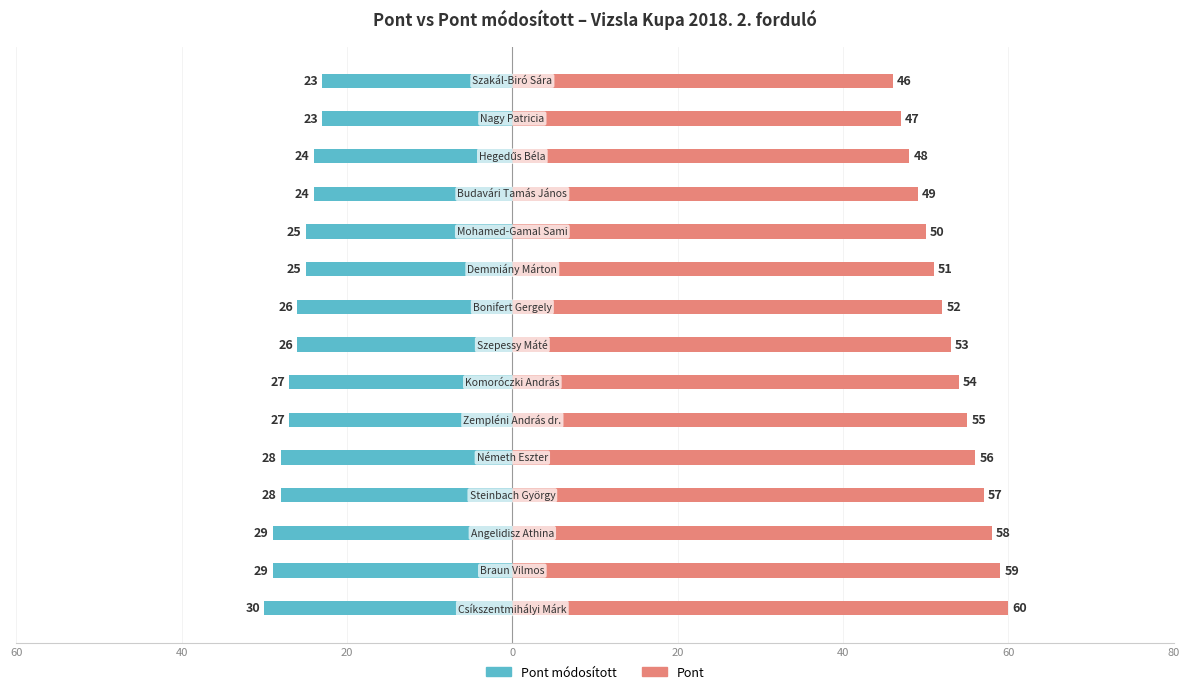

What are all the series names shown in the legend?

Pont módosított, Pont